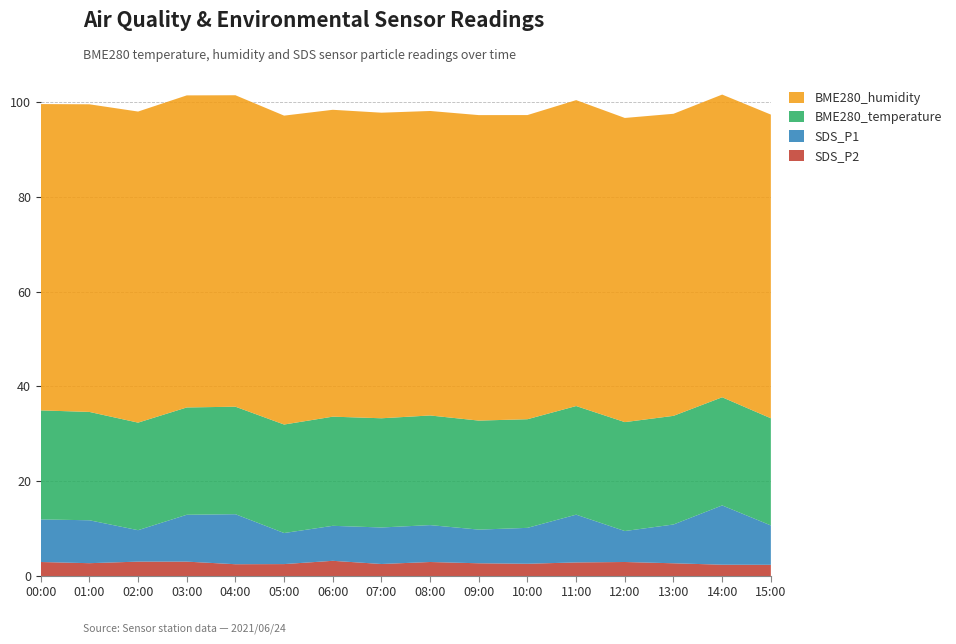

Reading left to right, what are all the values shown in this chart?

BME280_humidity: 64.6	64.9	65.6	65.8	65.7	65.1	64.7	64.4	64.2	64.4	64.1	64.5	64.1	63.7	63.8	64.0
BME280_temperature: 23.0	22.9	22.7	22.6	22.7	22.9	23.0	23.0	23.1	23.0	22.9	22.9	23.0	22.9	22.8	22.6
SDS_P1: 9.0	9.1	6.6	9.9	10.6	6.5	7.4	7.7	7.8	7.1	7.6	10.1	6.5	8.2	12.5	8.3
SDS_P2: 3.0	2.7	3.0	3.0	2.5	2.5	3.2	2.5	3.0	2.7	2.6	2.9	3.0	2.7	2.4	2.4